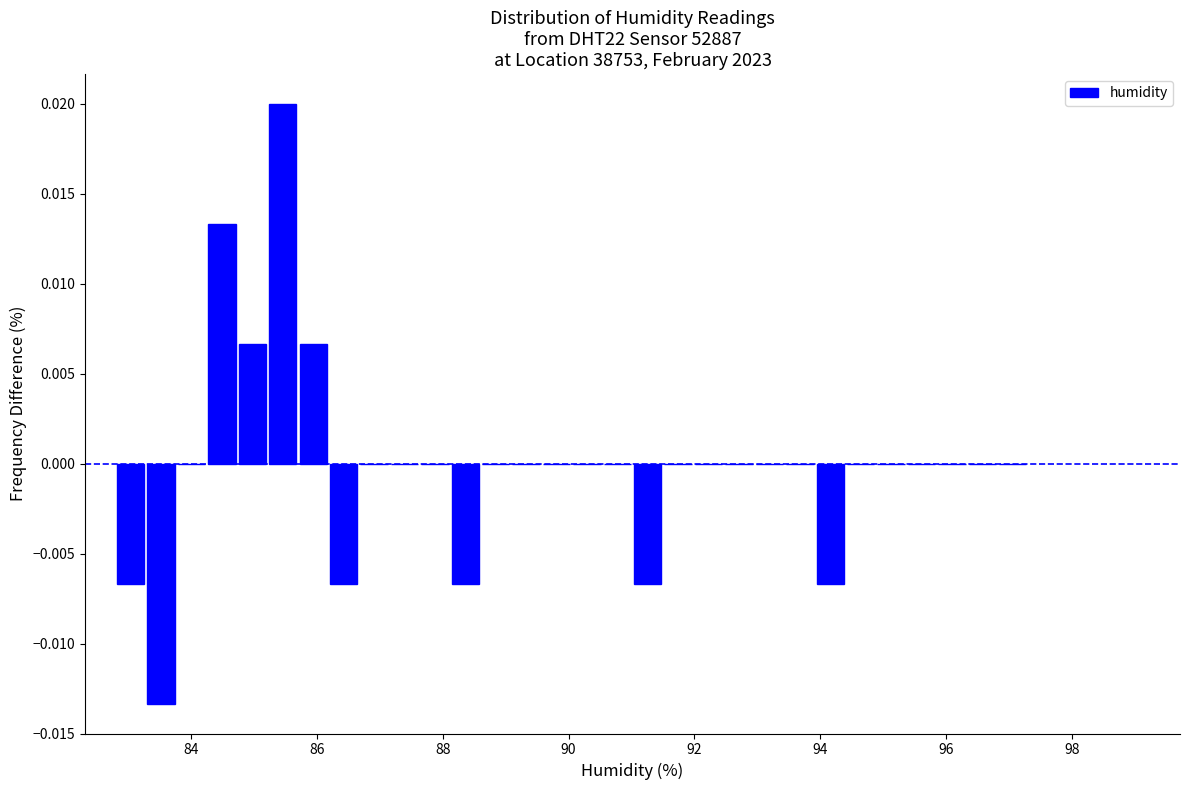

Read against the x-axis, roughly where is the centre of the tallest bar?

85.4